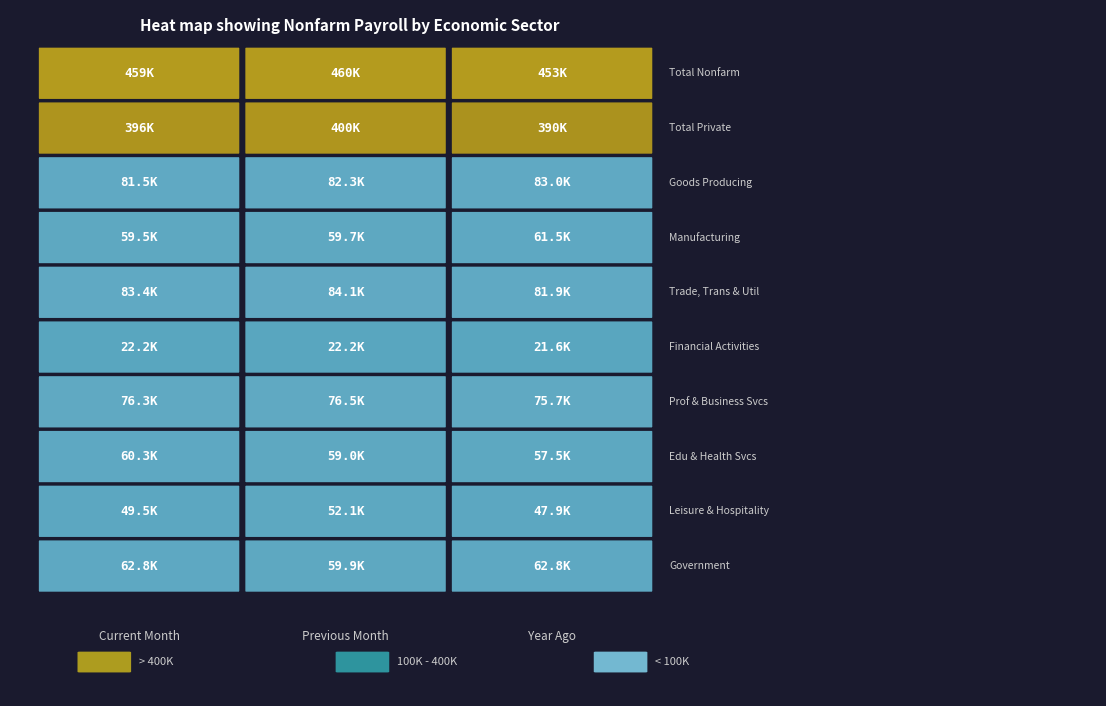

Which series has the widest spread of values?

Total Private